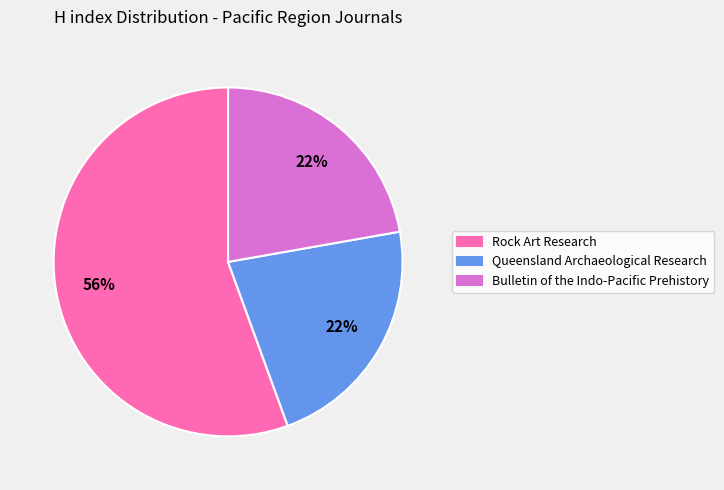

Approximately how many times larger is the value at Queensland Archaeological Research compared to Bulletin of the Indo-Pacific Prehistory?

1.0